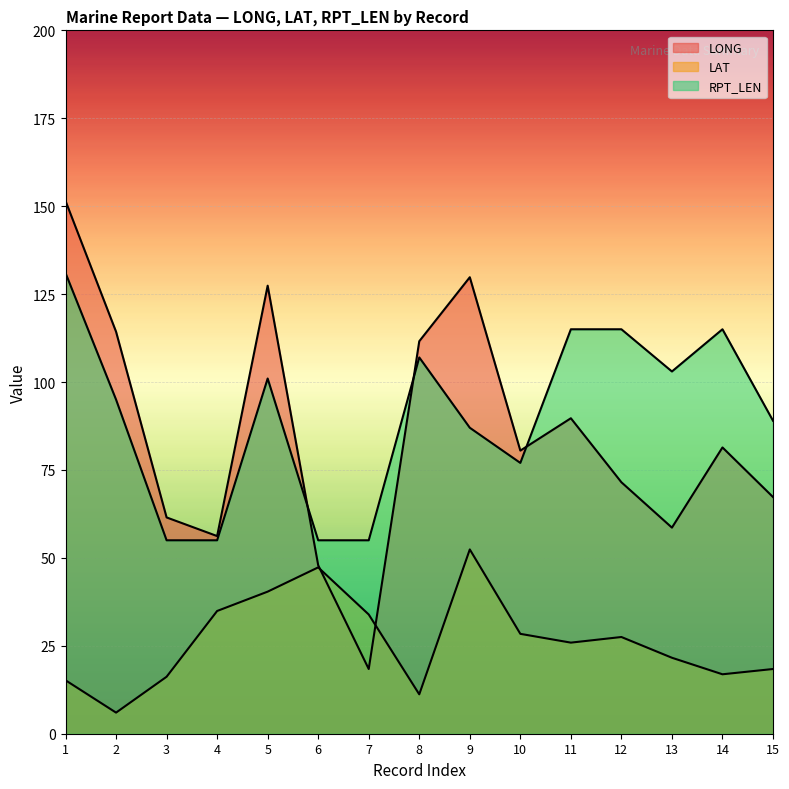

Is it true that LAT equals 18.4 at 15?

True